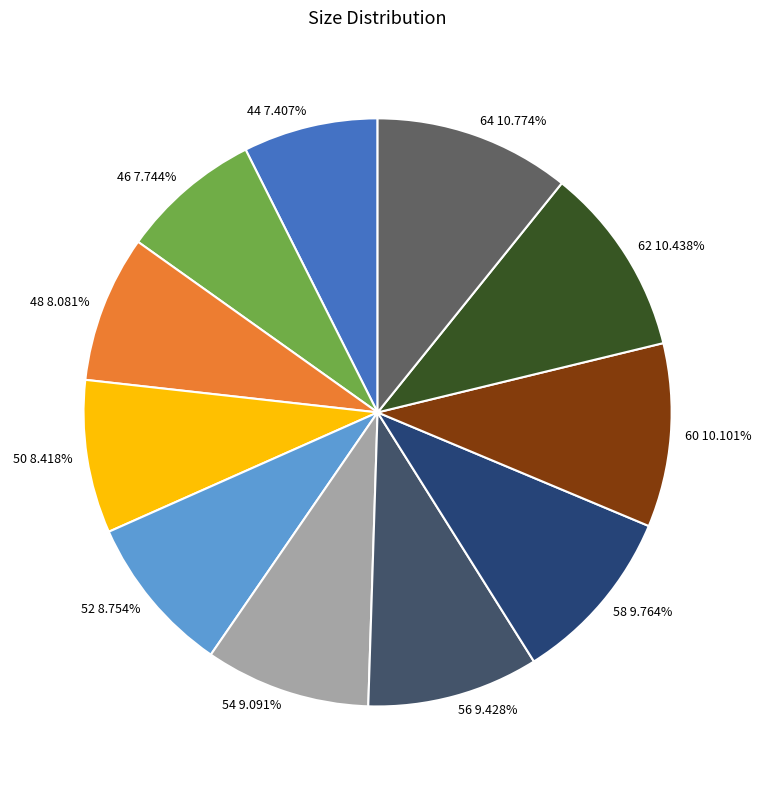

Does 60 represent more than half of the total?

No